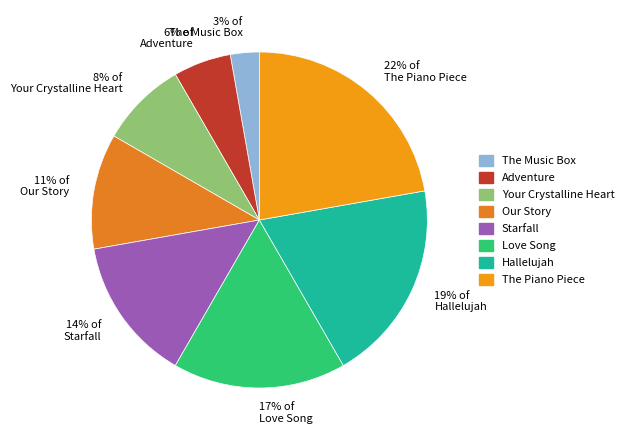

To the nearest percent, what is the average slice percentage?

12%